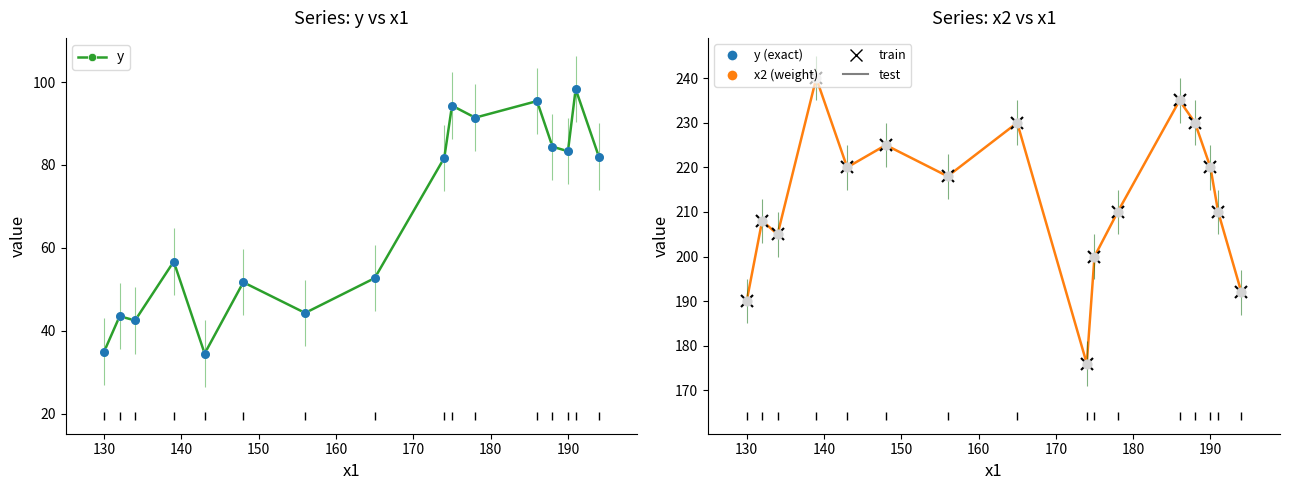

At how many categories does at least one series exceed 85?

16